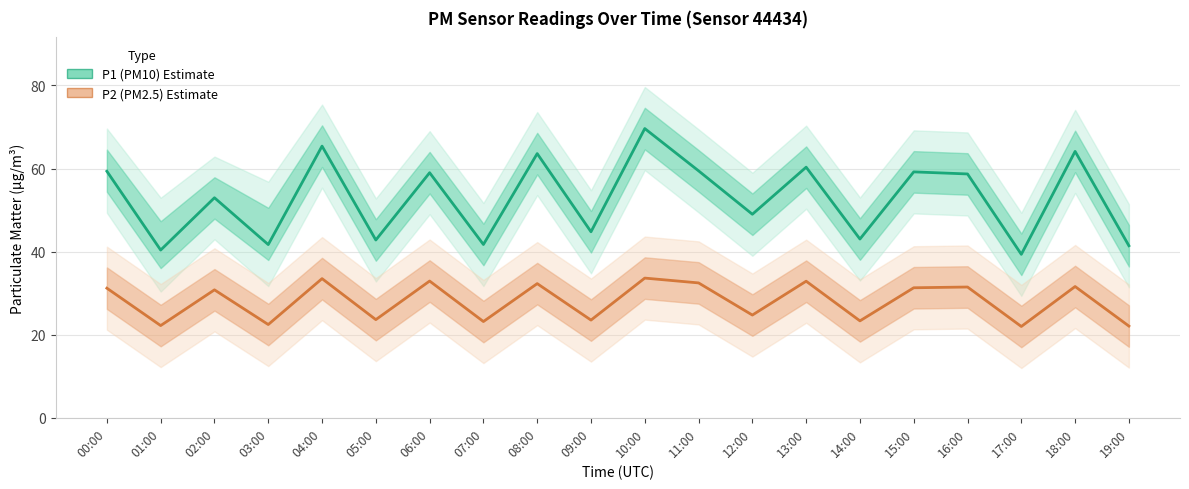

At which category is the sum across all series the highest?

10:00